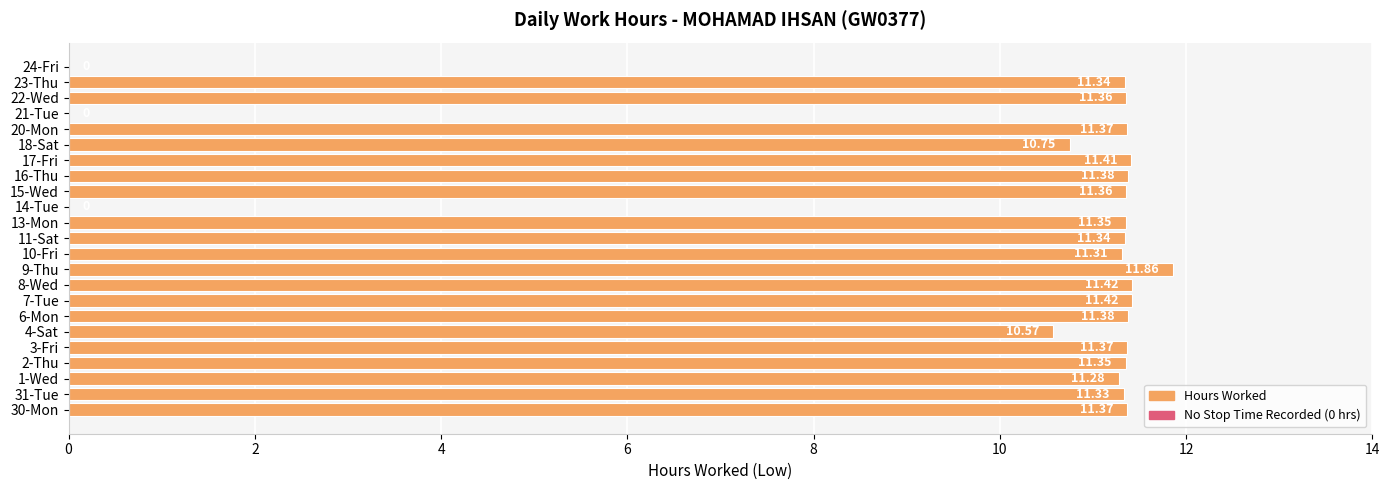

Are the bars horizontal?

Yes